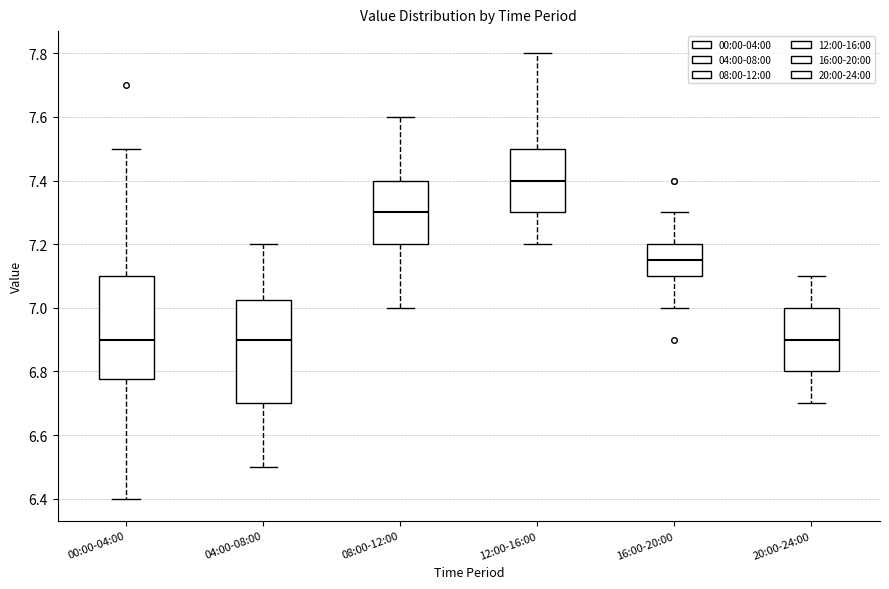

Reading left to right, transcribe this box plot: for each box, give where its median line is, the range the box spans, and where its two whiskers end, as read against the y-axis. The values are not printed on the chart, so give them approximately, as read against the axis.

00:00-04:00: median 6.90, box 6.78 to 7.10, whiskers 6.40 to 7.50
04:00-08:00: median 6.90, box 6.70 to 7.02, whiskers 6.50 to 7.20
08:00-12:00: median 7.30, box 7.20 to 7.40, whiskers 7.00 to 7.60
12:00-16:00: median 7.40, box 7.30 to 7.50, whiskers 7.20 to 7.80
16:00-20:00: median 7.16, box 7.10 to 7.20, whiskers 7.00 to 7.30
20:00-24:00: median 6.90, box 6.80 to 7.00, whiskers 6.70 to 7.10